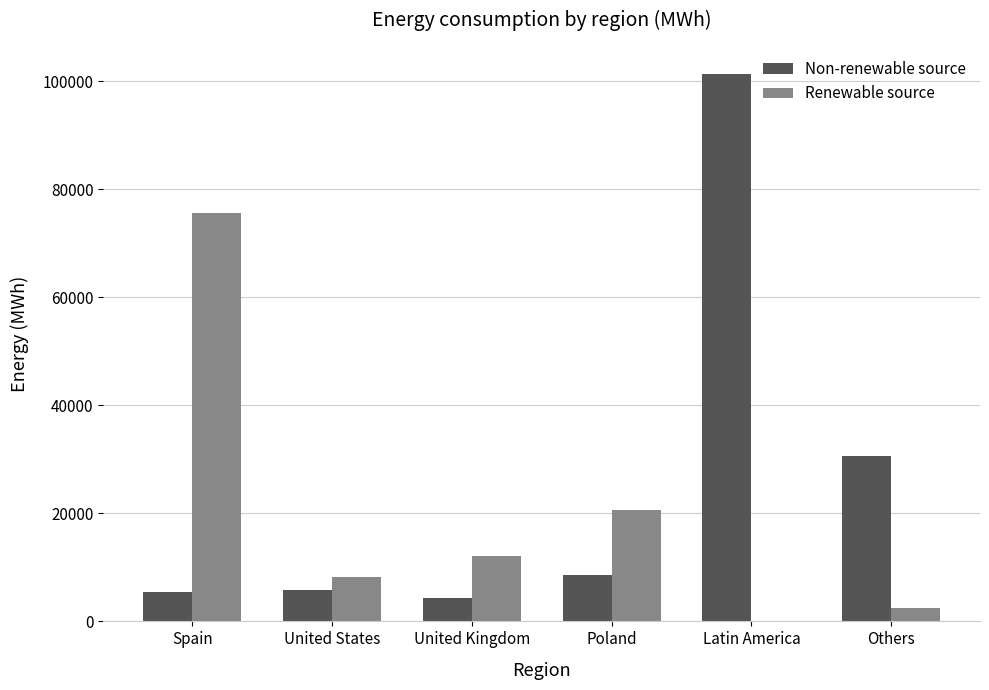

How many data points does each series have?

6